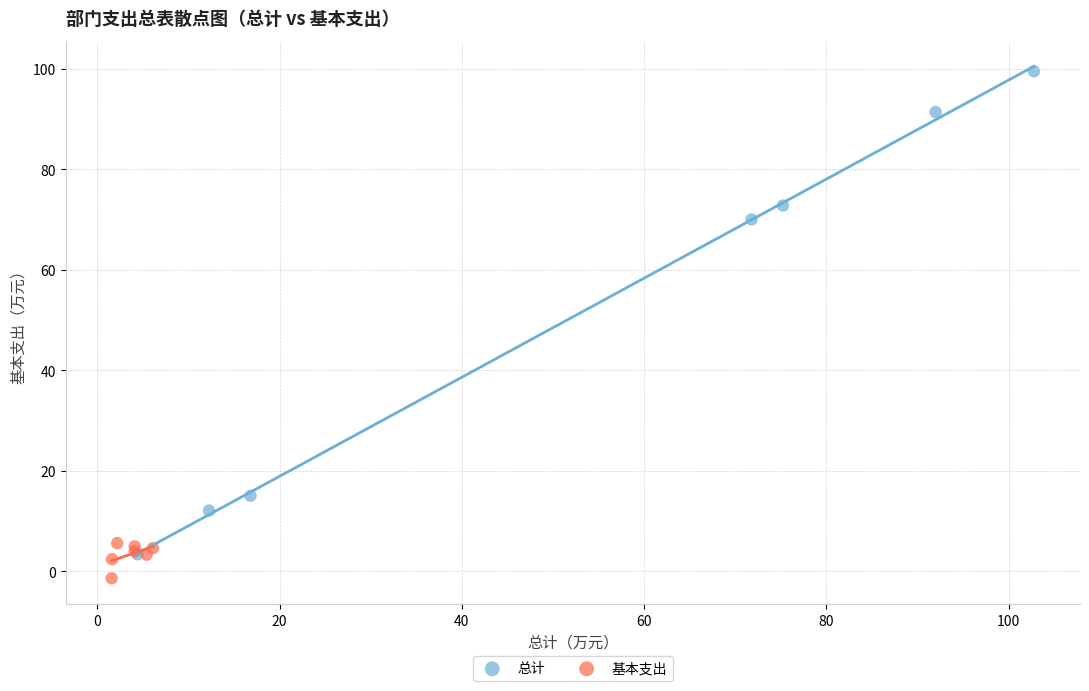

Which series has the widest spread of Y values?

总计